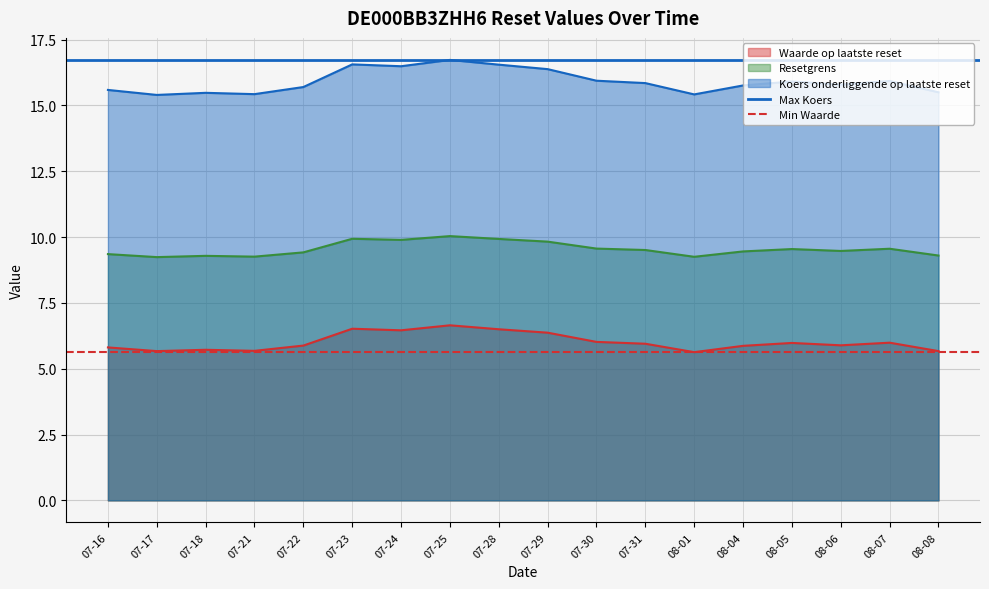

Which category has the lowest value in the Max Koers series?

07-16